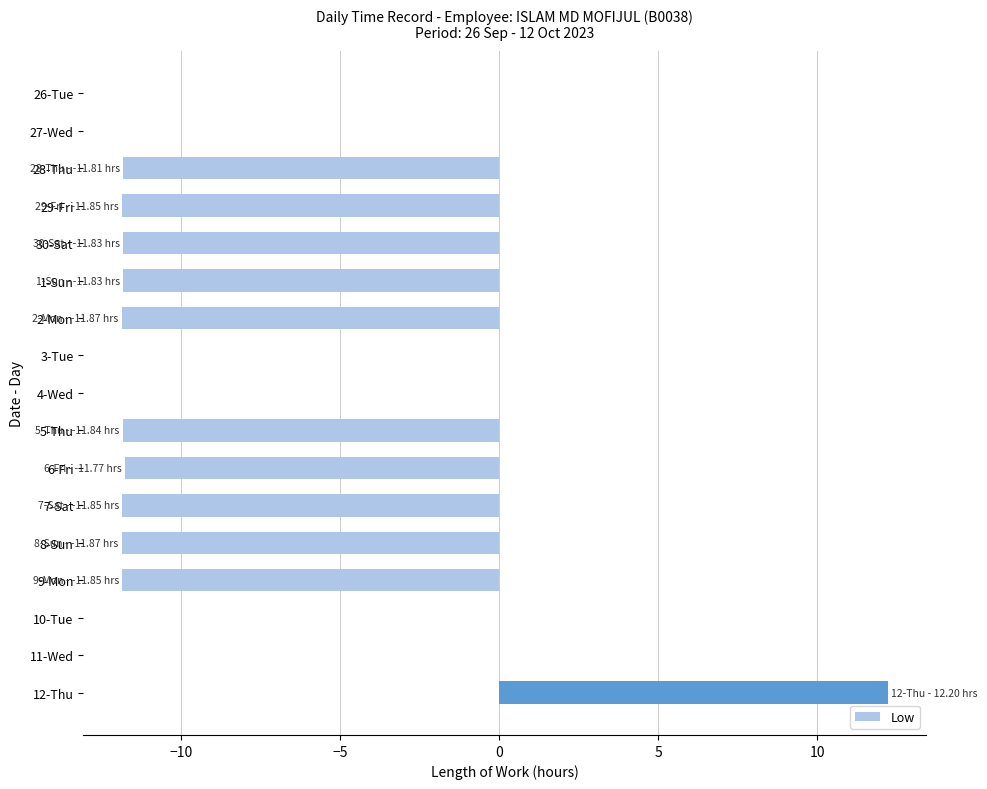

True or false: the data shows 12.2 at 12-Thu.

True